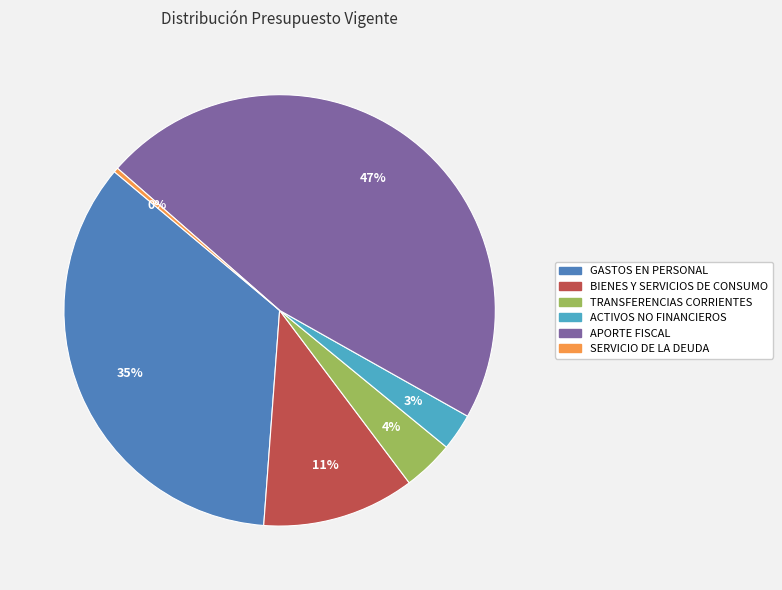

Which slice is the smallest?

SERVICIO DE LA DEUDA